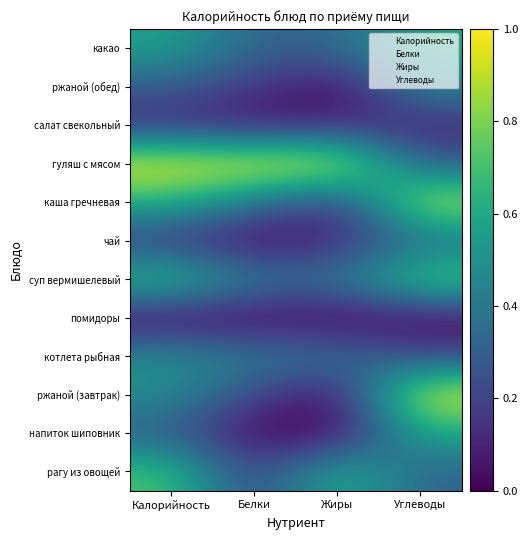

Reading right to left, what are all the values shown in this chart?

рагу из овощей: Углеводы=0.3	Жиры=0.7	Белки=0.2	Калорийность=0.7
напиток шиповник: Углеводы=0.6	Жиры=0.0	Белки=0.0	Калорийность=0.3
ржаной (завтрак): Углеводы=1.0	Жиры=0.0	Белки=0.2	Калорийность=0.5
котлета рыбная: Углеводы=0.2	Жиры=0.4	Белки=0.4	Калорийность=0.5
помидоры: Углеводы=0.0	Жиры=0.0	Белки=0.0	Калорийность=0.0
суп вермишелевый: Углеводы=0.8	Жиры=0.4	Белки=0.4	Калорийность=0.7
чай: Углеводы=0.3	Жиры=0.1	Белки=0.0	Калорийность=0.2
каша гречневая: Углеводы=0.9	Жиры=0.1	Белки=0.4	Калорийность=0.6
гуляш с мясом: Углеводы=0.3	Жиры=1.0	Белки=1.0	Калорийность=1.0
салат свекольный: Углеводы=0.1	Жиры=0.1	Белки=0.1	Калорийность=0.1
ржаной (обед): Углеводы=0.5	Жиры=0.0	Белки=0.2	Калорийность=0.3
какао: Углеводы=0.6	Жиры=0.3	Белки=0.3	Калорийность=0.6